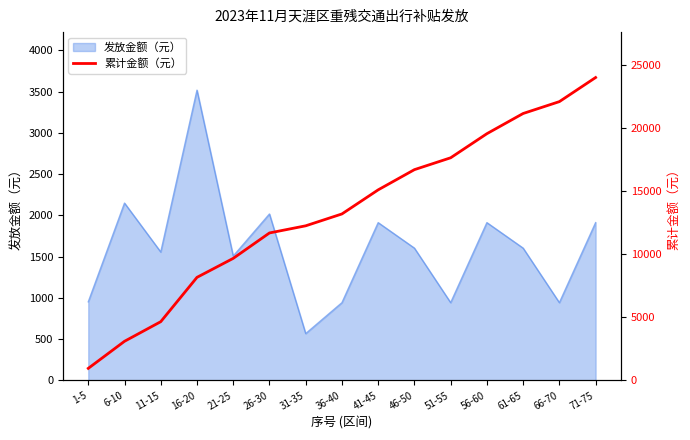

What is the change in value from 11-15 to 46-50?

+12066